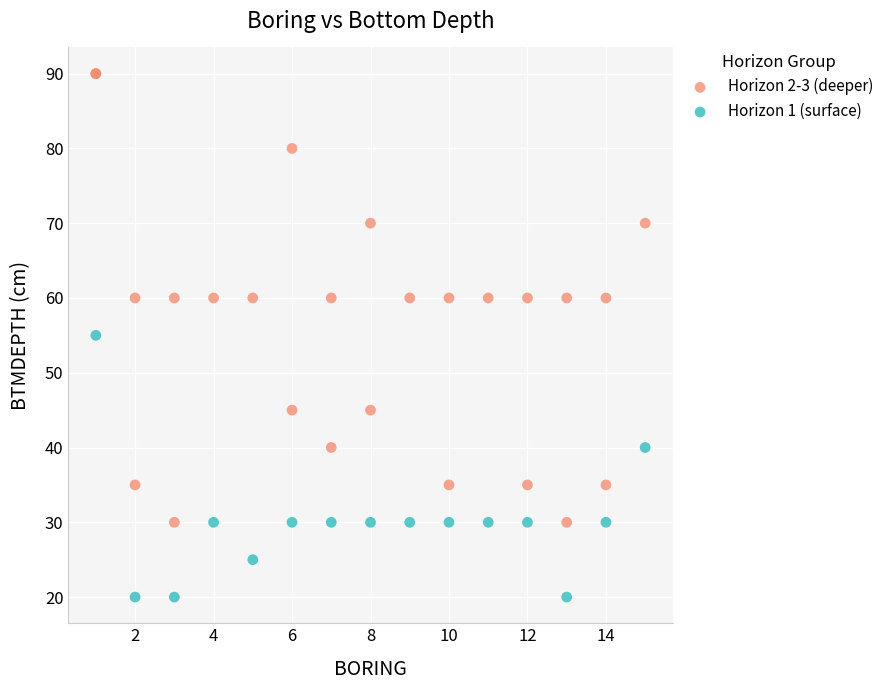

What are all the series names shown in the legend?

Horizon 2-3 (deeper), Horizon 1 (surface)